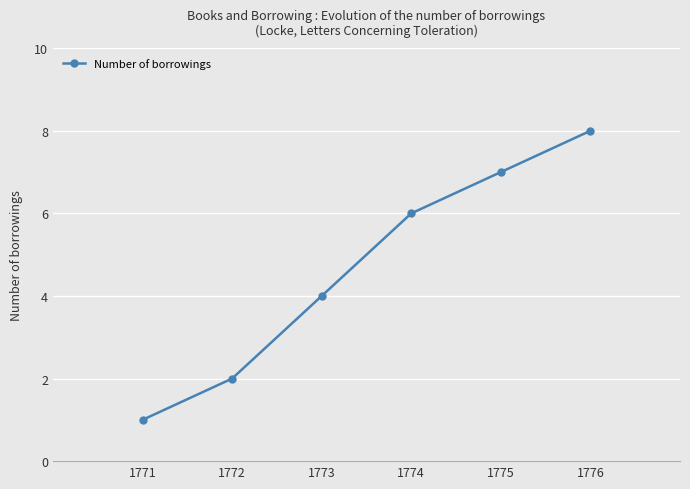

True or false: the data shows 1 at 1771.

True